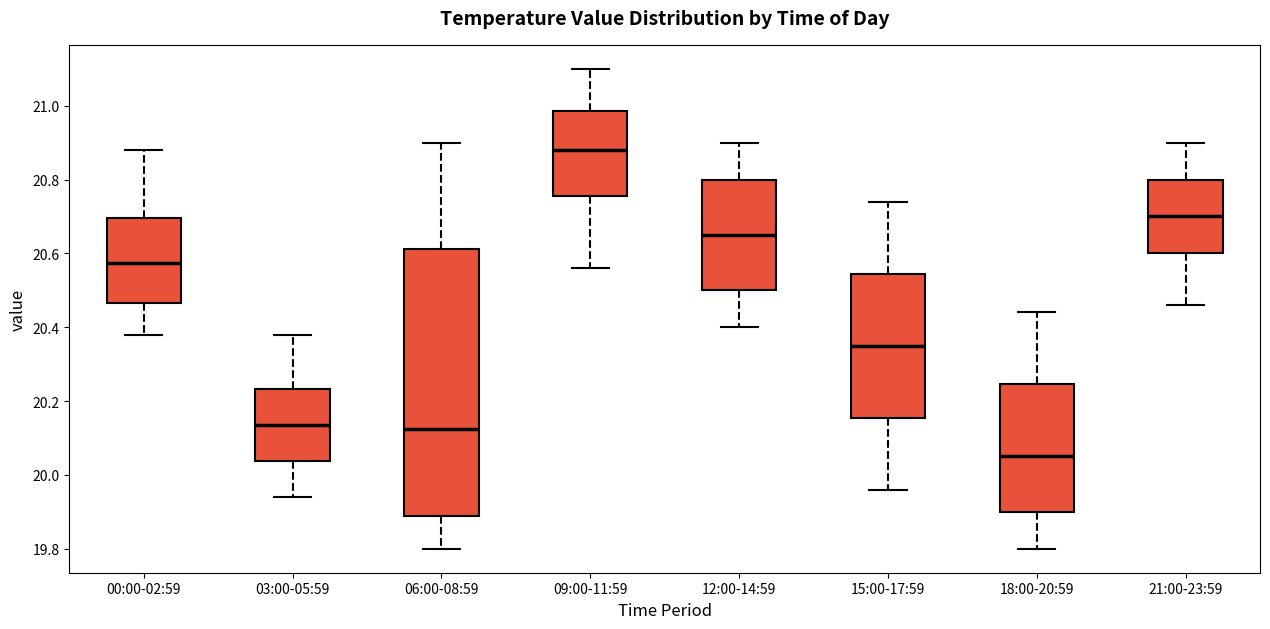

Which box's median line is the highest?

09:00-11:59